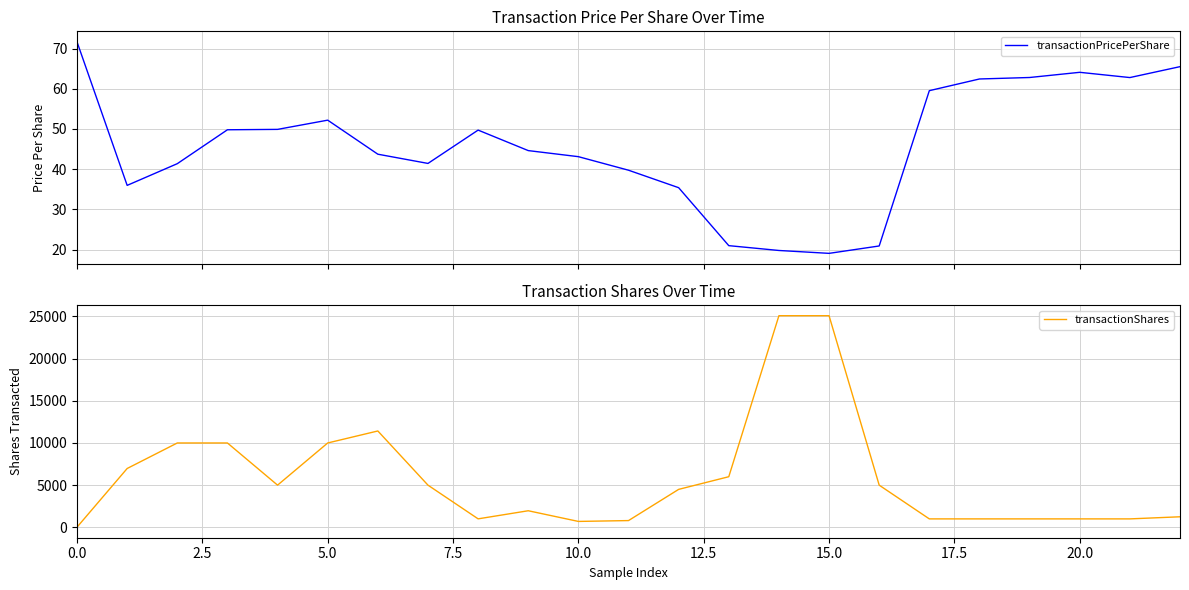

True or false: transactionPricePerShare and transactionShares intersect in this chart.

True